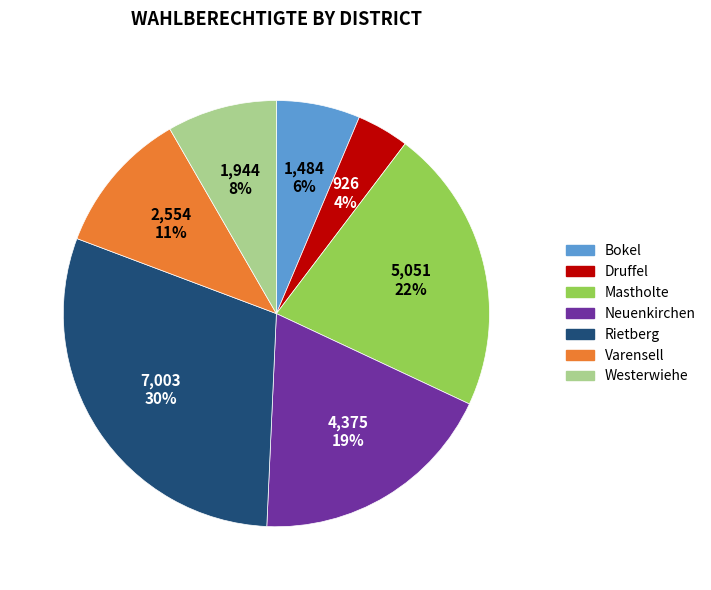

How many segments does this pie chart have?

7